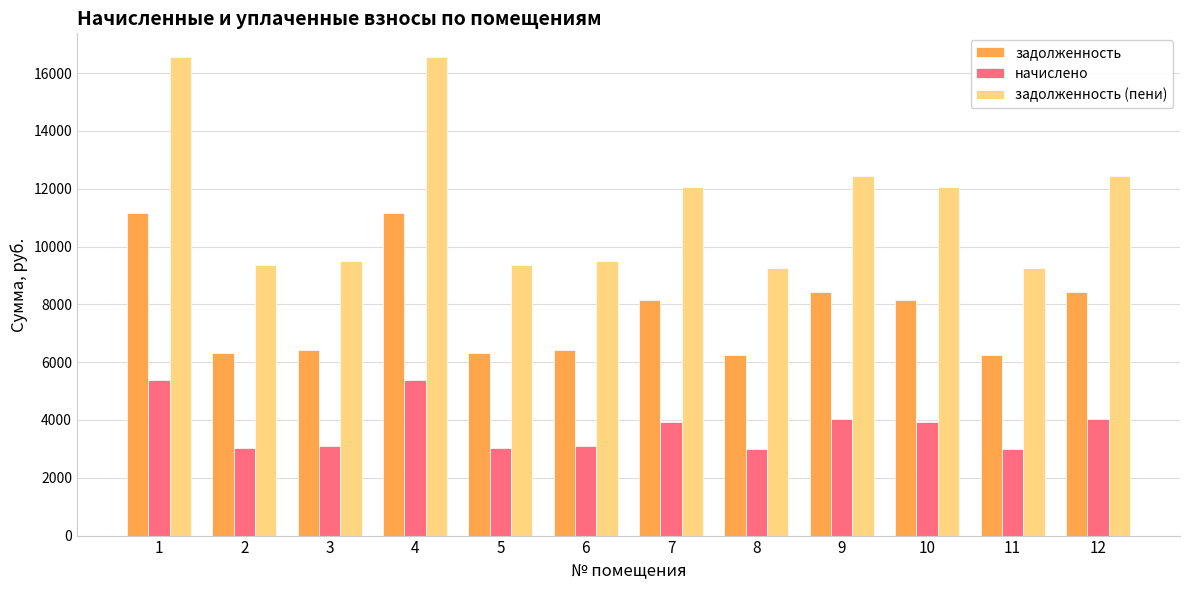

Rank the series by their maximum value, from highest to lowest.

задолженность (пени), задолженность, начислено